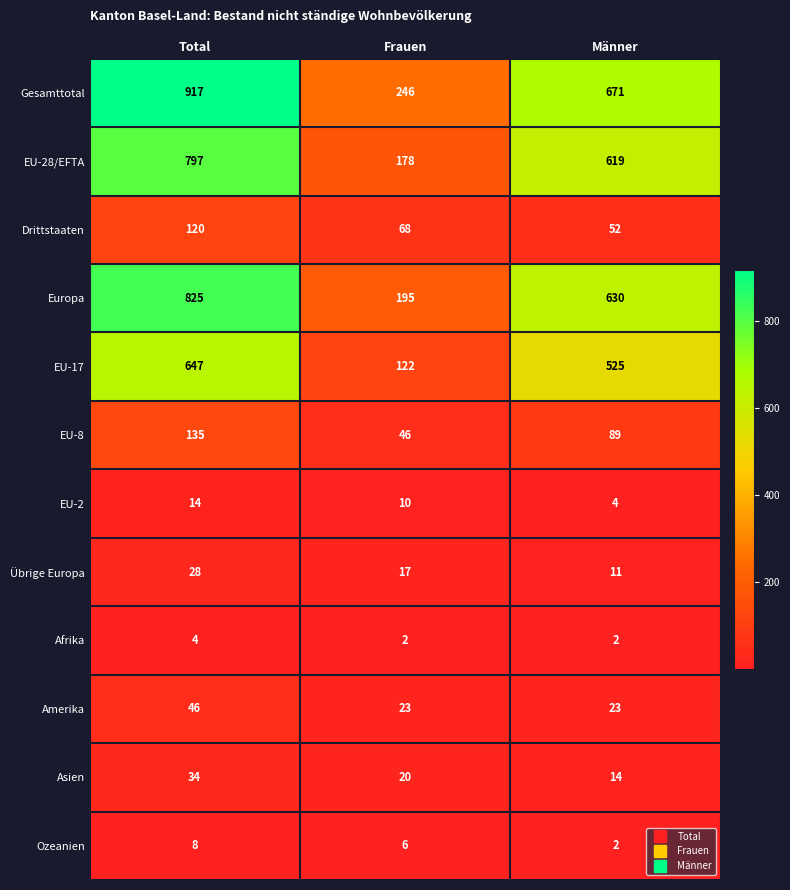

Between Total and Frauen, which series saw the biggest shift?

Gesamttotal